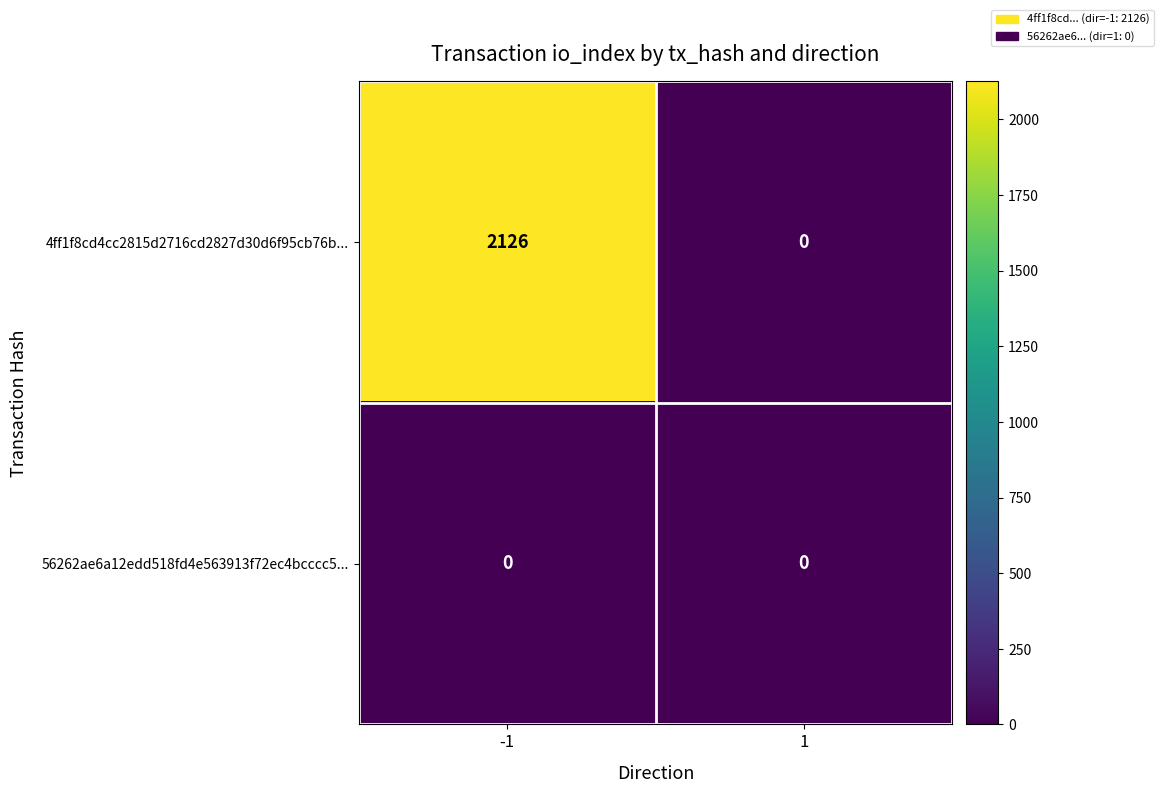

What is the total value across all series at -1?

2126